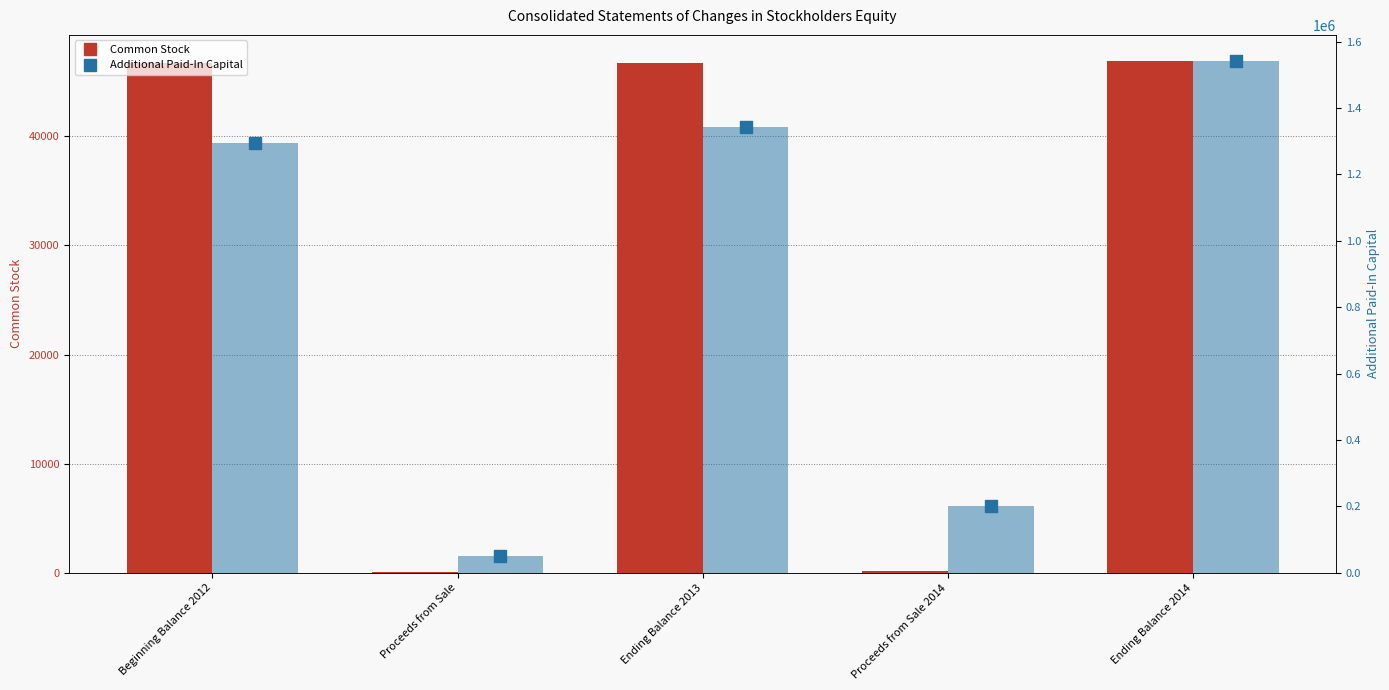

Which series contains the lowest Y value?

Common Stock